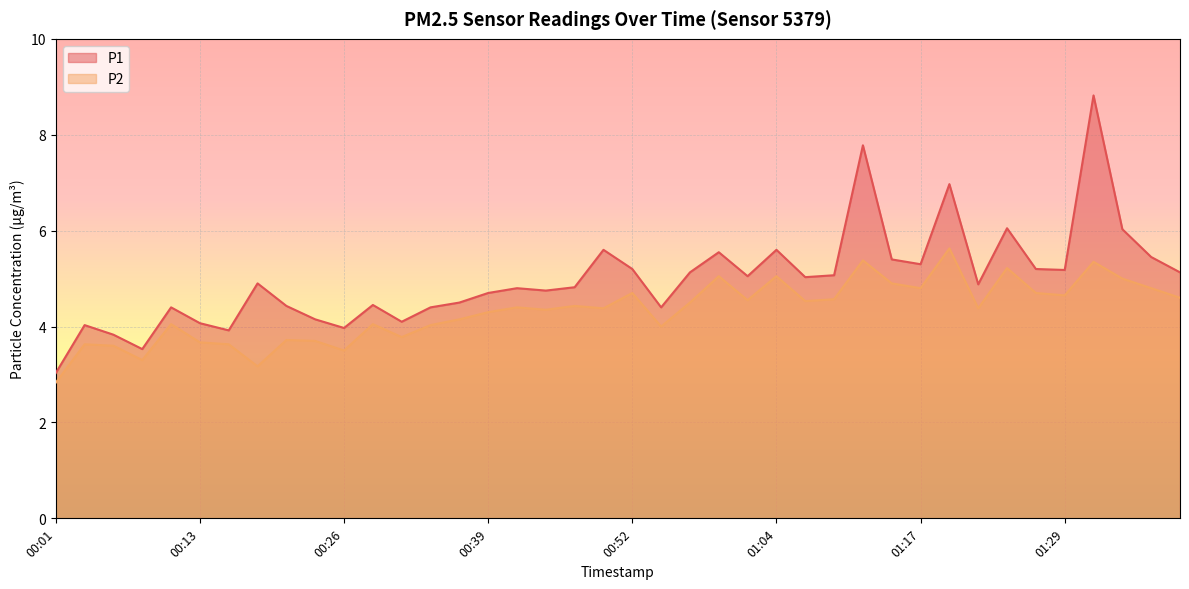

The value of P2 at 01:39 is 4.6. True or false?

True